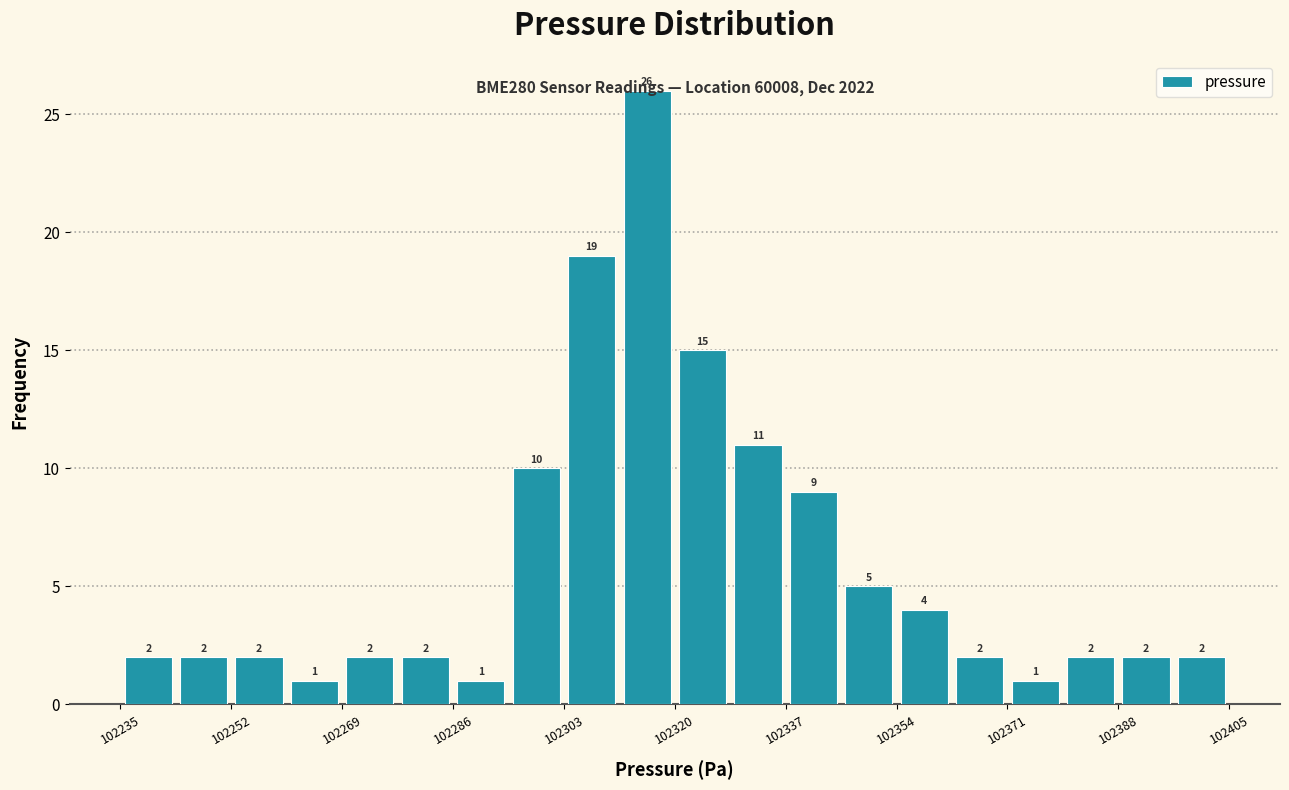

Reading left to right, list every bar in this chart as the range it spans on the x-axis followed by its height. The bar edges are not printed on the chart, so give them approximately, as read against the axis.

102235.0 to 102243.5: 2
102243.5 to 102252.0: 2
102252.0 to 102260.5: 2
102260.5 to 102269.0: 1
102269.0 to 102277.5: 2
102277.5 to 102286.0: 2
102286.0 to 102294.5: 1
102294.5 to 102303.0: 10
102303.0 to 102311.5: 19
102311.5 to 102320.0: 26
102320.0 to 102328.5: 15
102328.5 to 102337.0: 11
102337.0 to 102345.5: 9
102345.5 to 102354.0: 5
102354.0 to 102362.5: 4
102362.5 to 102371.0: 2
102371.0 to 102379.5: 1
102379.5 to 102388.0: 2
102388.0 to 102396.5: 2
102396.5 to 102405.0: 2